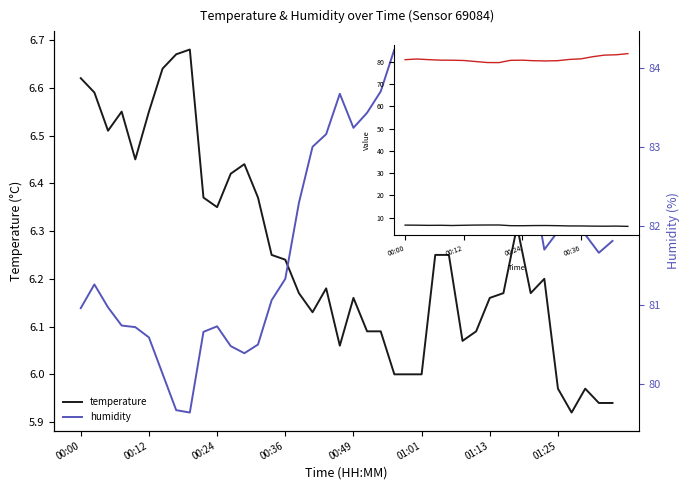

The humidity series shows 80.5 at 13. True or false?

True